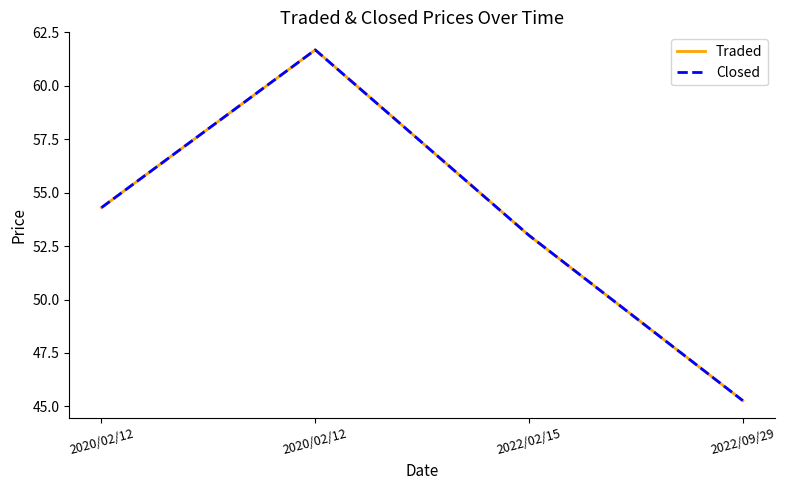

The value of Closed at 2022/02/15 is 88.6. True or false?

False